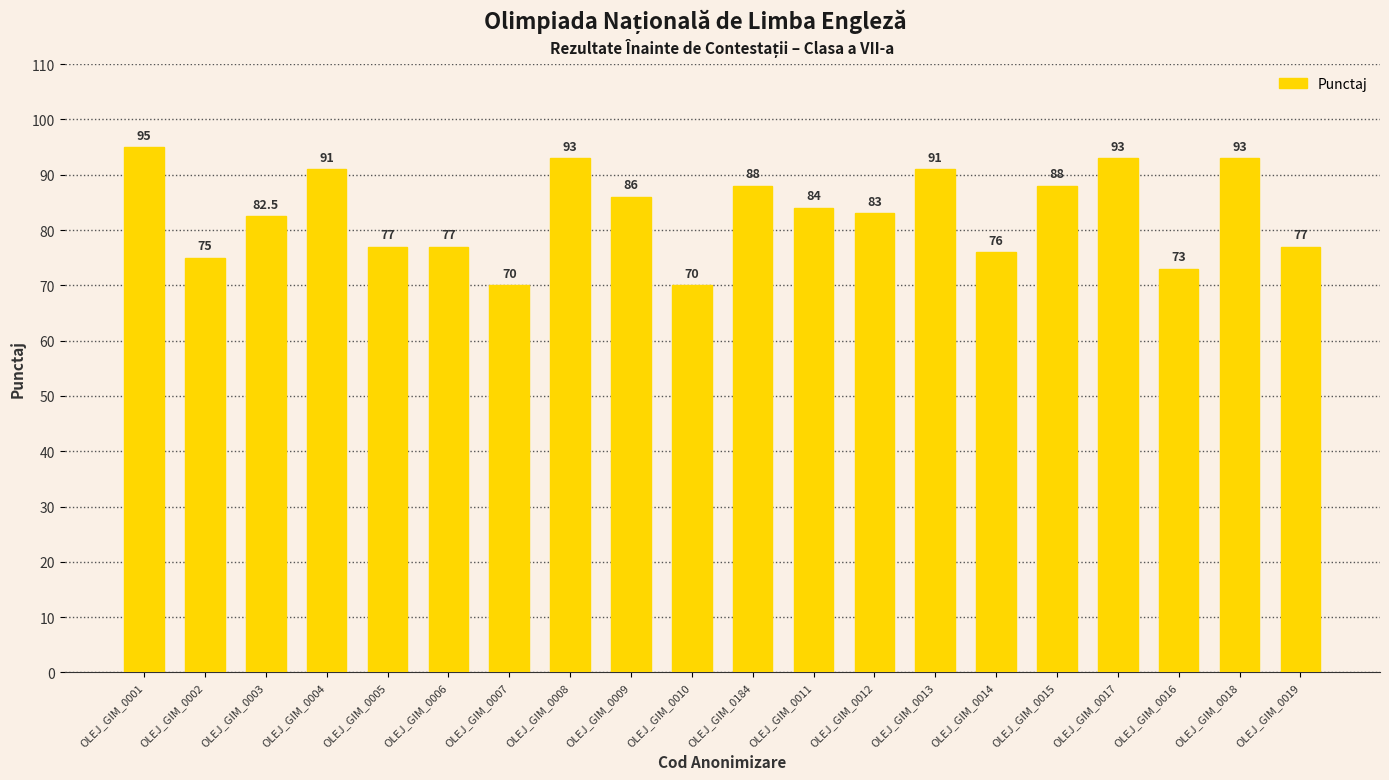

How many data points are less than 84?

10